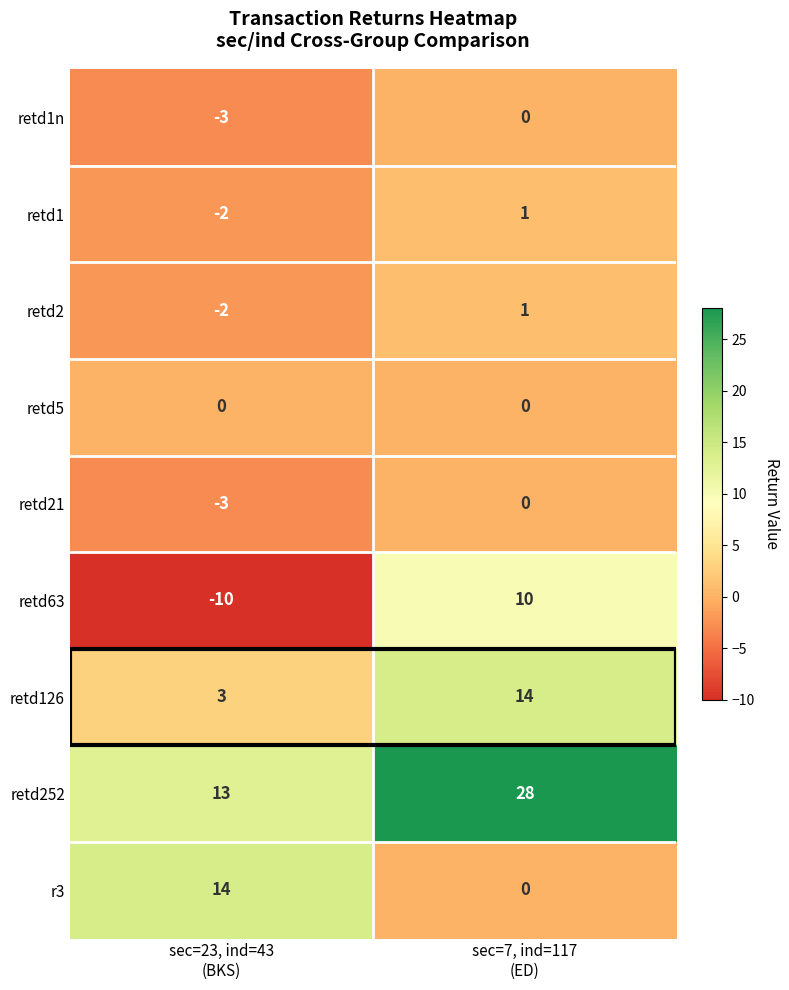

Count the number of data series in this chart.

9